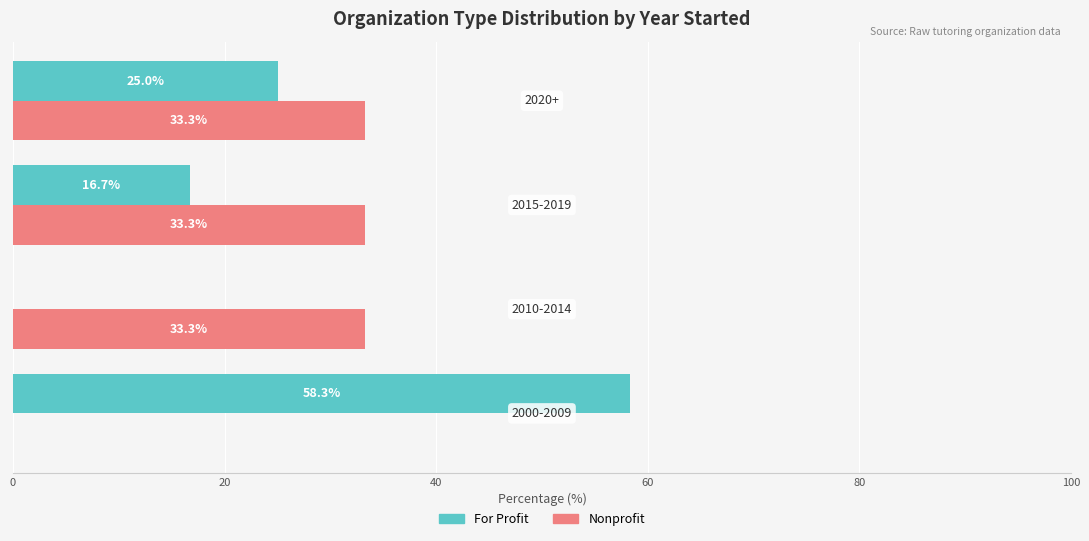

What are all the series names shown in the legend?

For Profit, Nonprofit